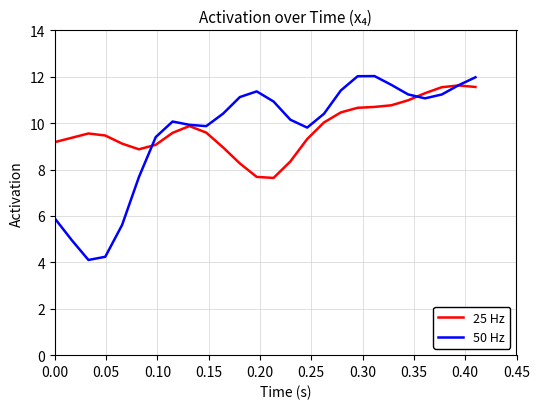

Which series has the largest range (max minus min)?

50 Hz